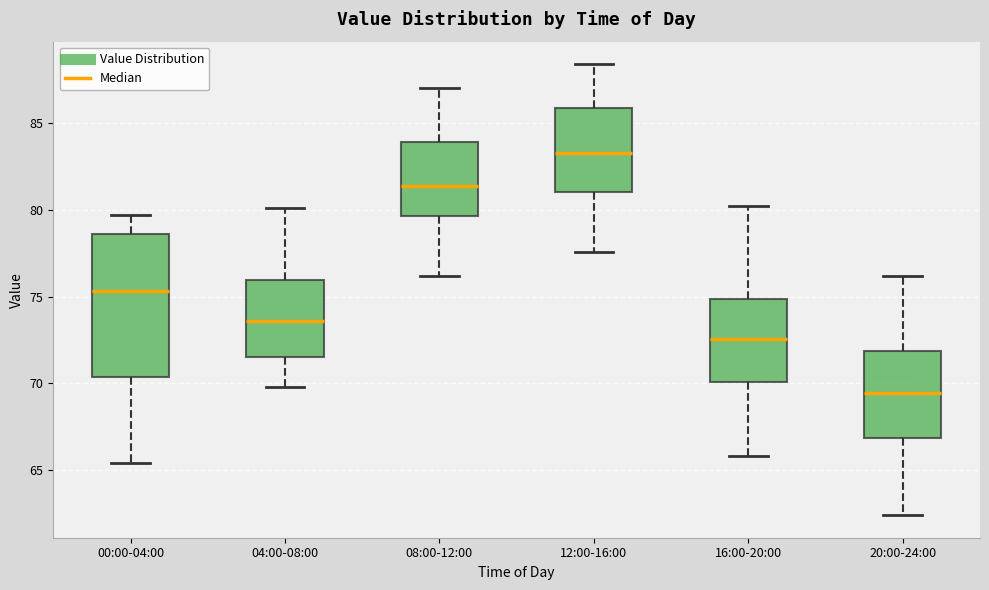

Where does the upper whisker of the box for 20:00-24:00 end on the y-axis? The values are not printed on the chart, so give them approximately, as read against the axis.

76.0